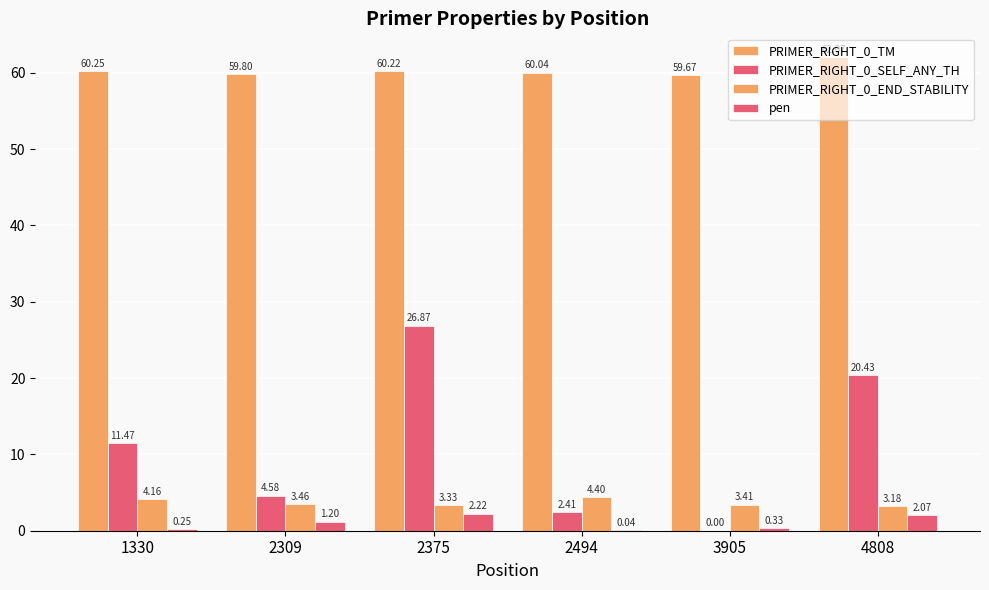

Are the bars grouped side by side (vs. stacked)?

Yes